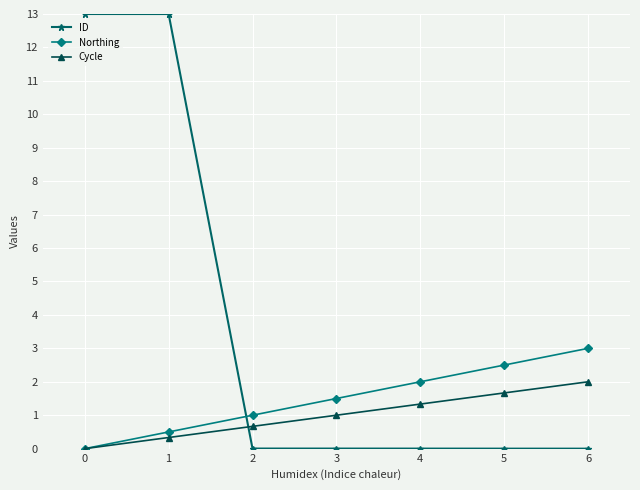

What is the difference between the second highest and minimum values in the ID series?

13.0